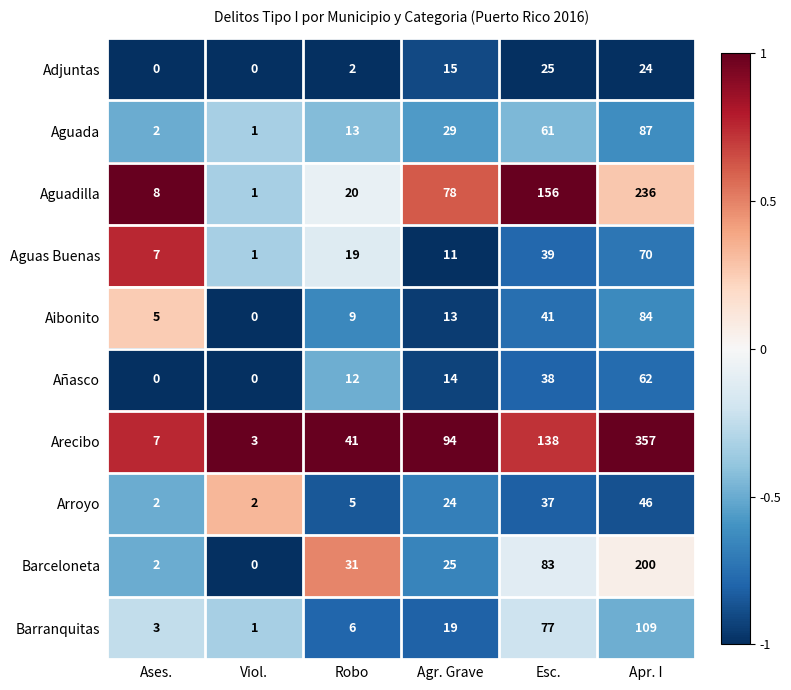

True or false: Arecibo has a value of 166 at Agr. Grave.

False